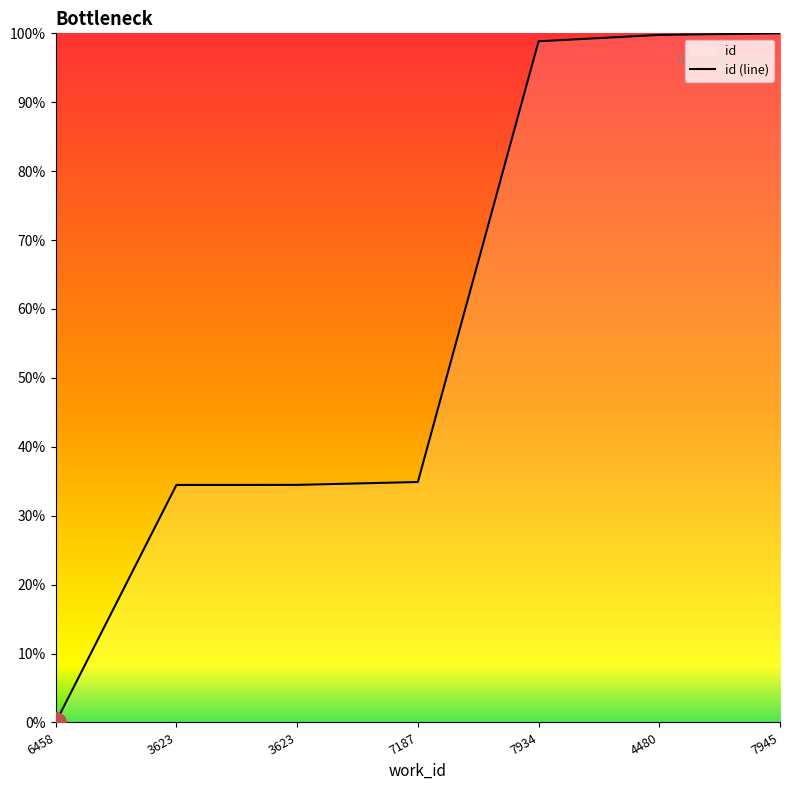

List the labels in order of value, largest first.

7945, 4480, 7934, 7187, 3623, 3623, 6458